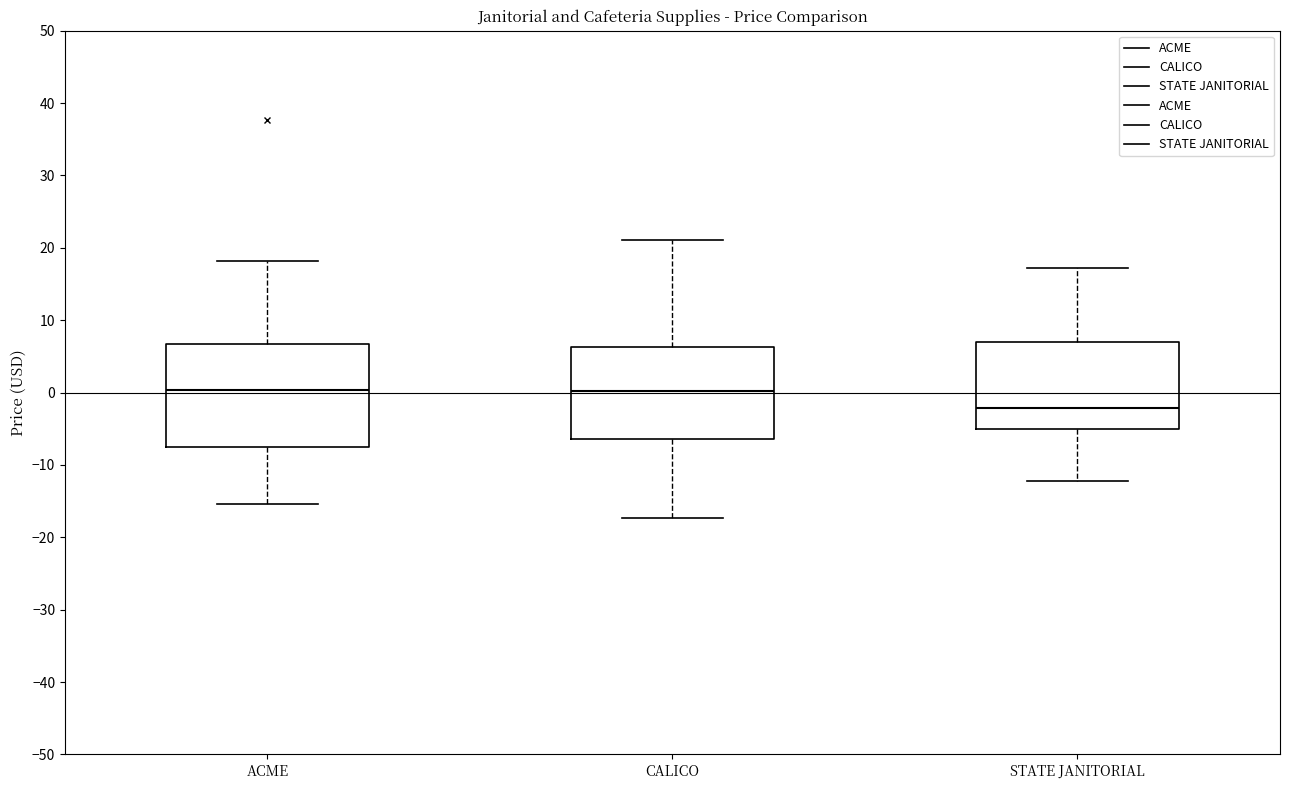

Reading left to right, read every box against the y-axis: the position of its median line, the range the box covers, and the ends of its whiskers. The values are not printed on the chart, so give them approximately, as read against the axis.

ACME: median 0, box -8 to 7, whiskers -15 to 18
CALICO: median 0, box -6 to 6, whiskers -17 to 21
STATE JANITORIAL: median -2, box -5 to 7, whiskers -12 to 17